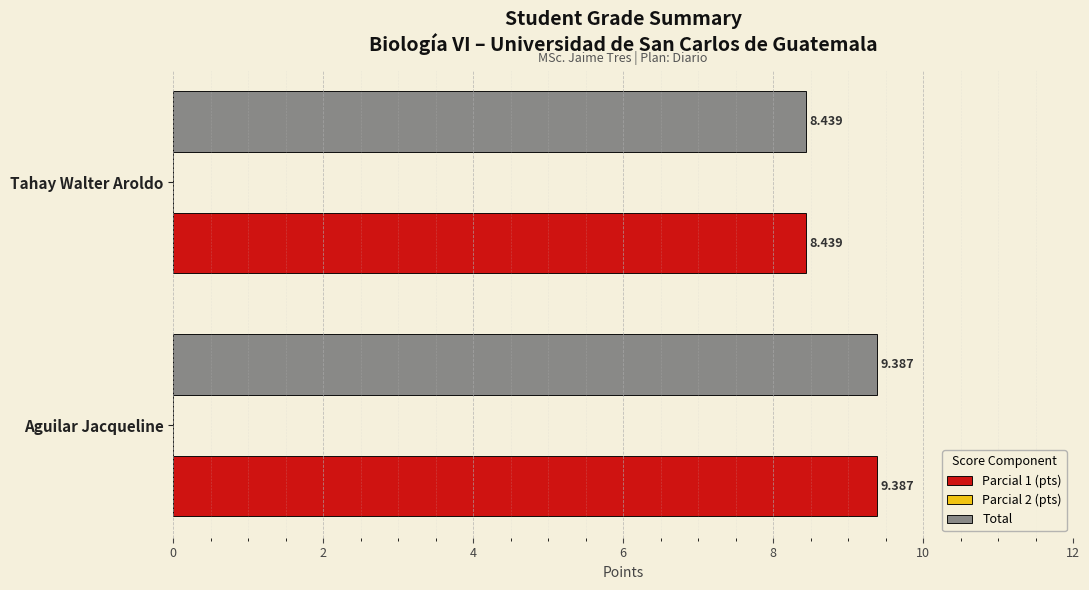

What is the lowest value of the Parcial 1 (pts) series?

8.4